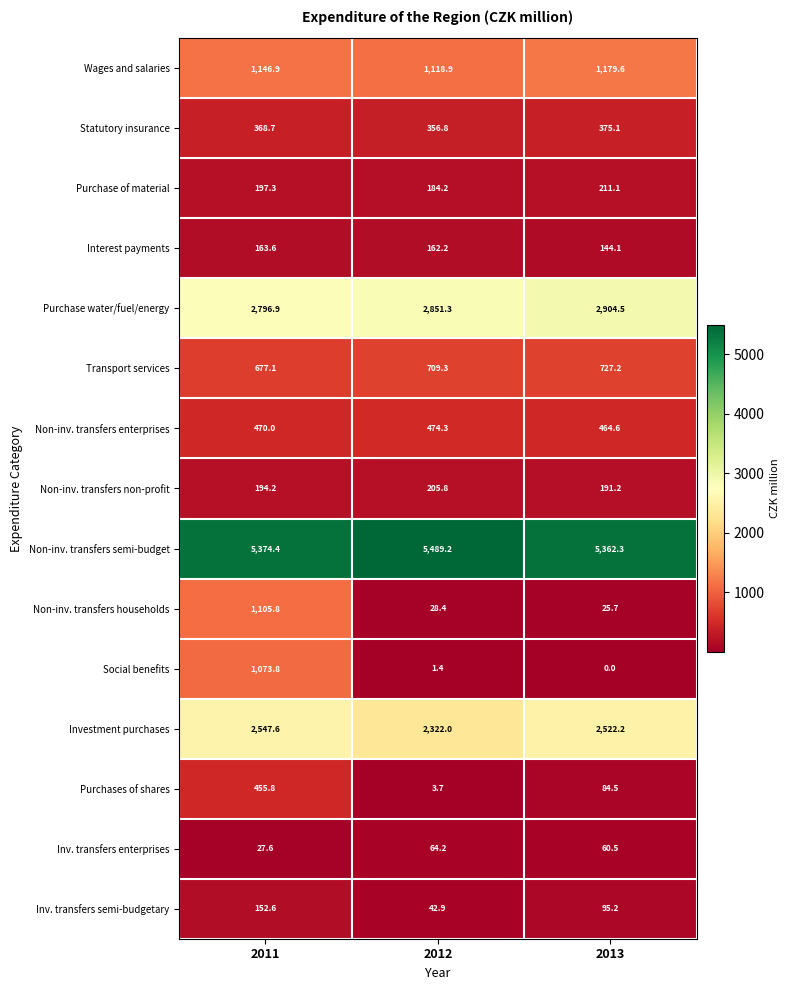

Rank the series at 2011 from highest to lowest value.

Non-inv. transfers semi-budget, Purchase water/fuel/energy, Investment purchases, Wages and salaries, Non-inv. transfers households, Social benefits, Transport services, Non-inv. transfers enterprises, Purchases of shares, Statutory insurance, Purchase of material, Non-inv. transfers non-profit, Interest payments, Inv. transfers semi-budgetary, Inv. transfers enterprises